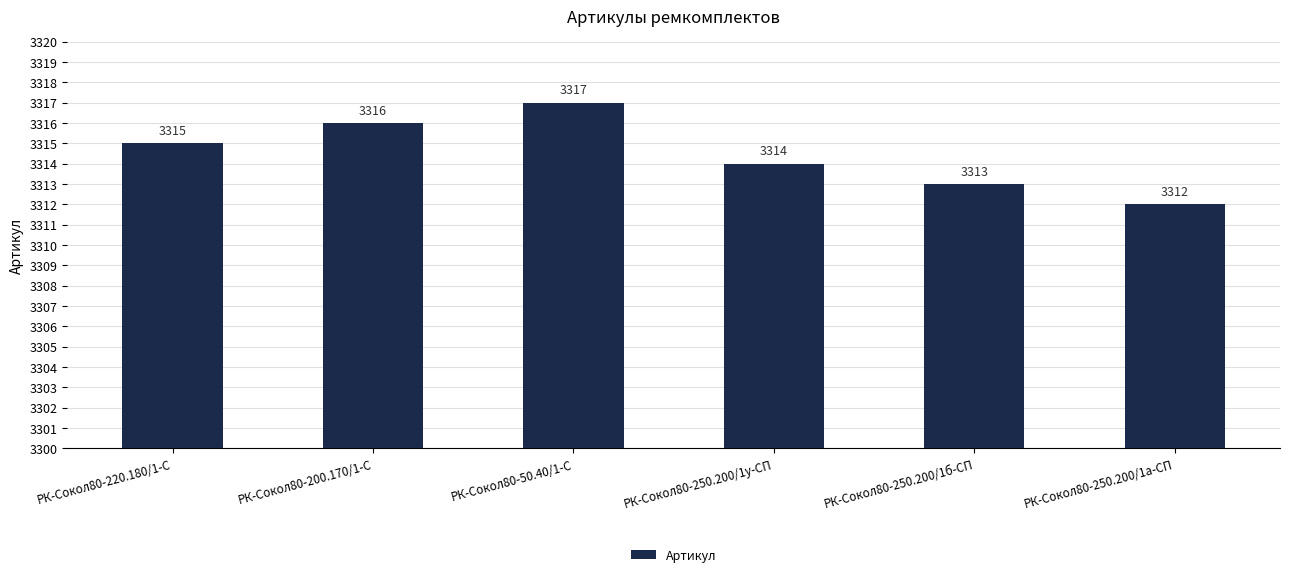

Is it true that the value at РК-Сокол80-250.200/1у-СП is 3314?

True